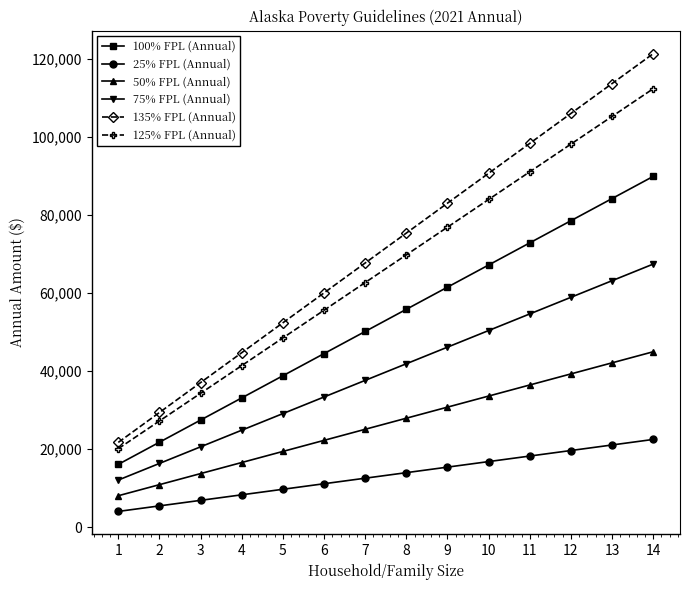

What is the difference between the maximum and minimum values in the 135% FPL (Annual) series?

99684.0